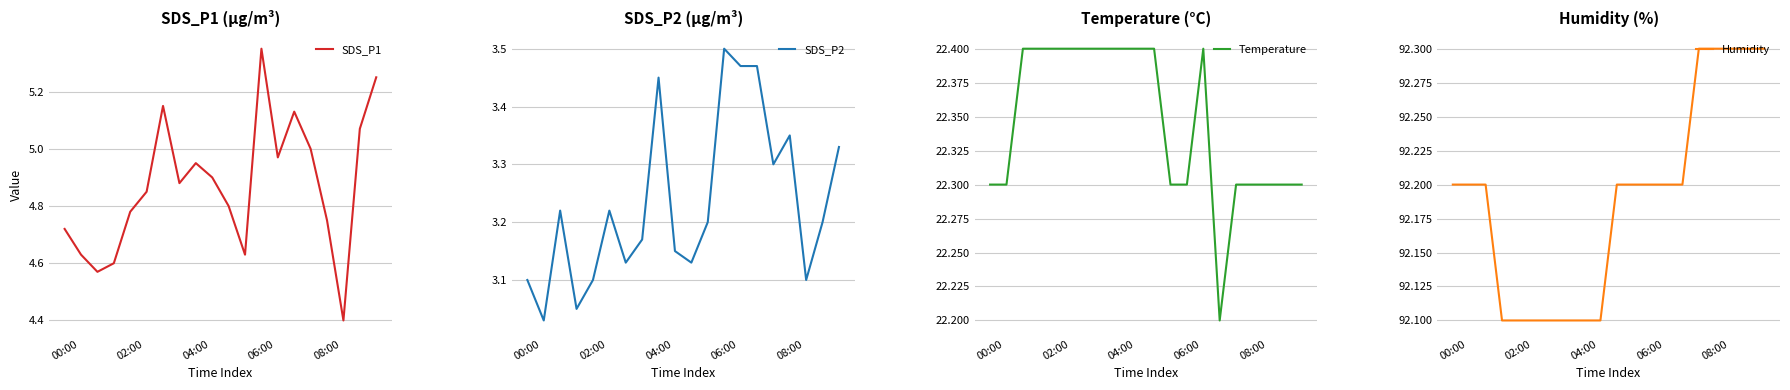

What is the smallest value displayed?

3.0